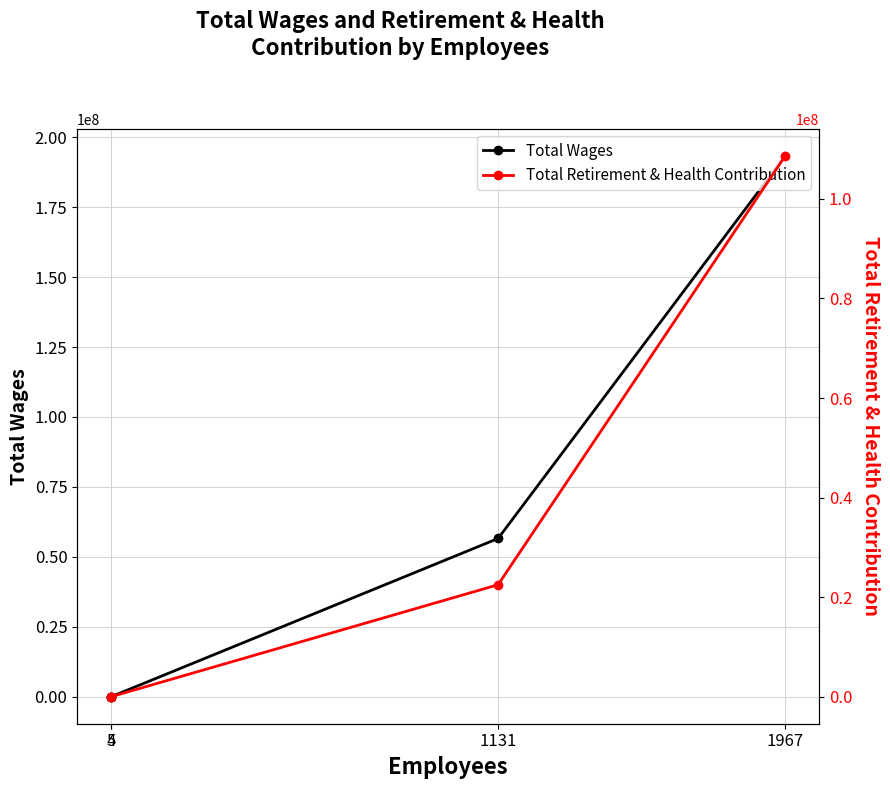

True or false: Total Retirement & Health Contribution and Total Wages intersect in this chart.

False